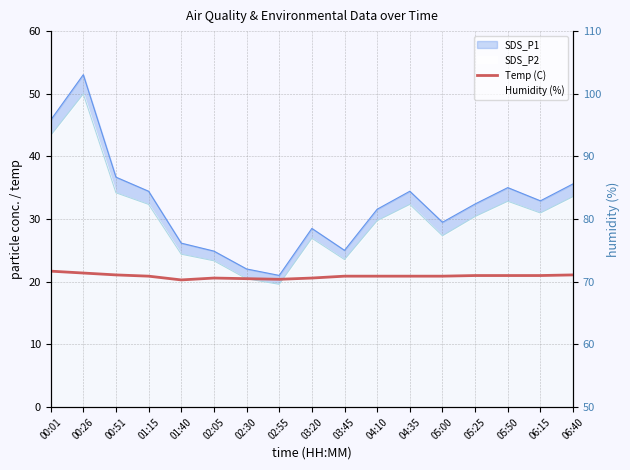

The chart shows a value of 21.0 at 06:15. True or false?

True